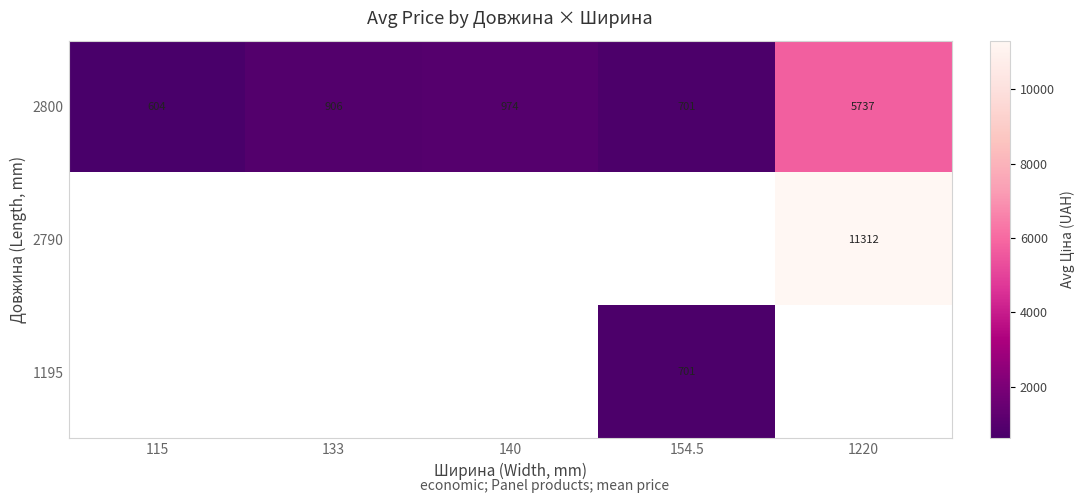

At how many categories does at least one series exceed 475?

5